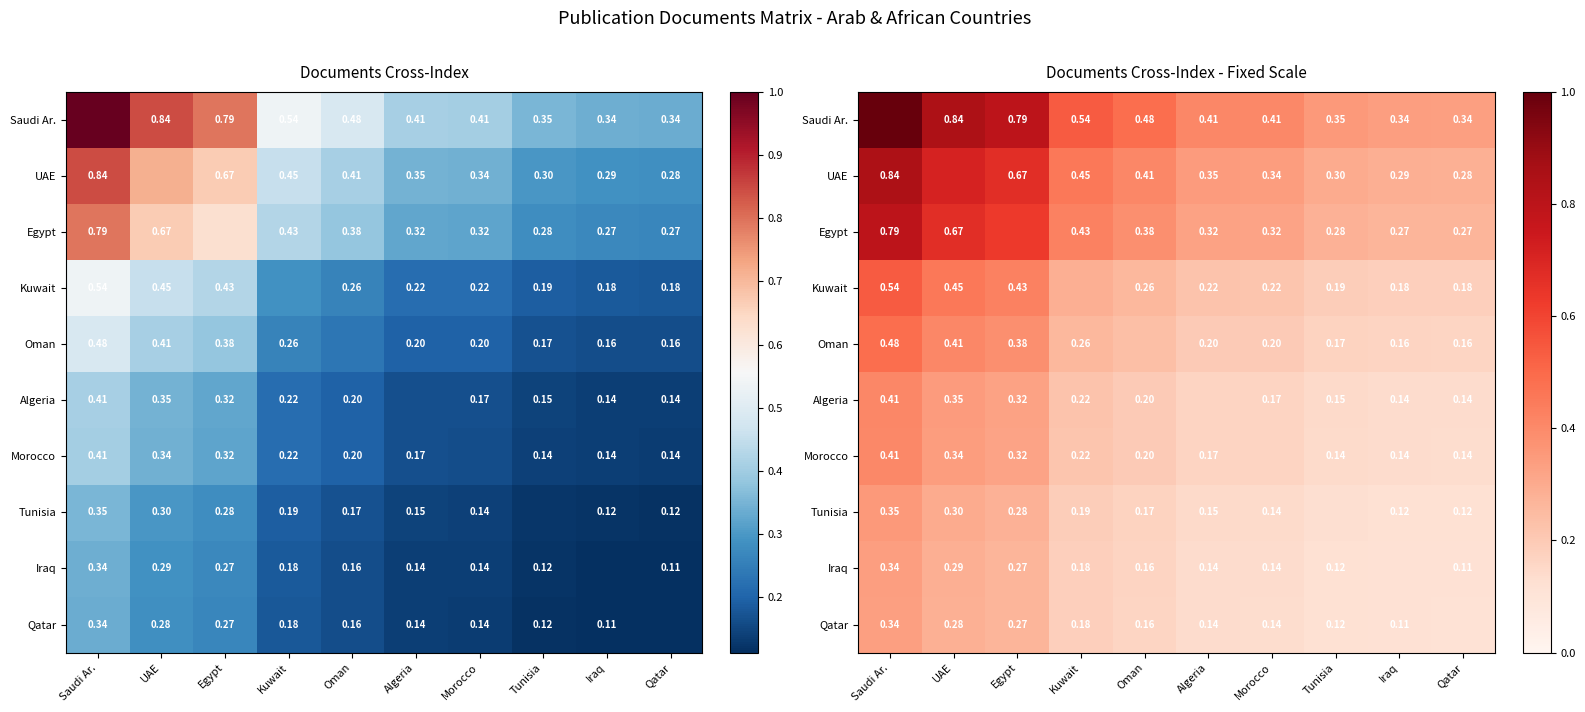

What is the difference between the maximum and minimum values in the Saudi Ar. series?

0.7